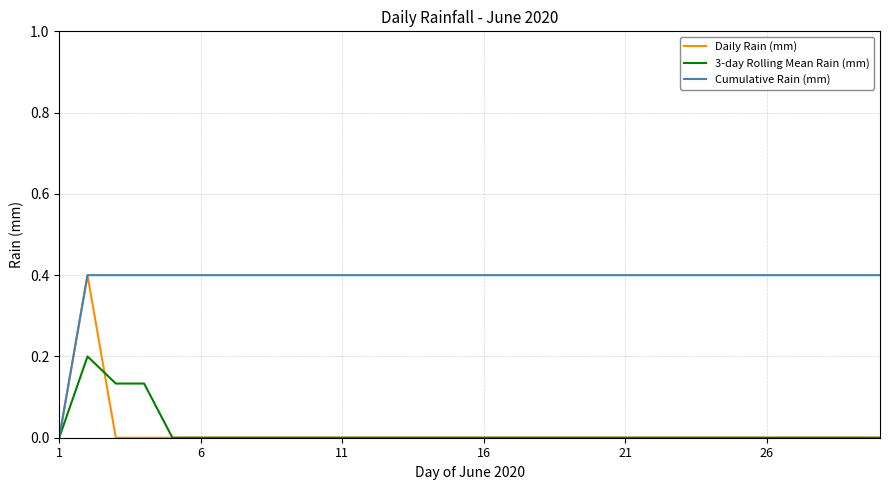

What is the maximum value for Daily Rain (mm)?

0.4